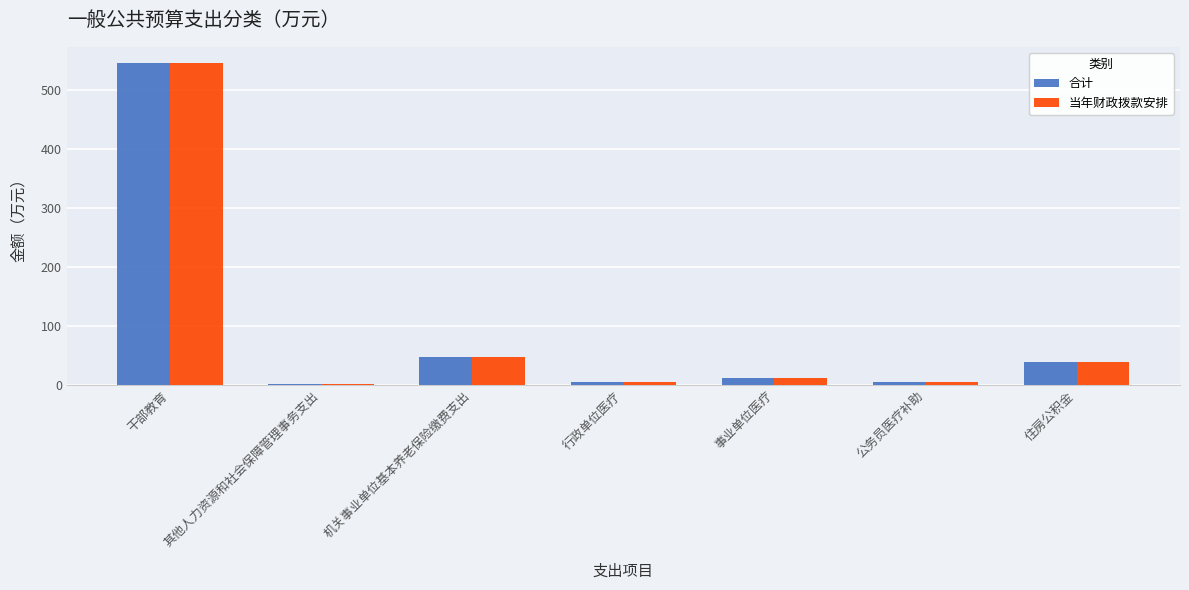

What is the lowest value of the 合计 series?

1.7